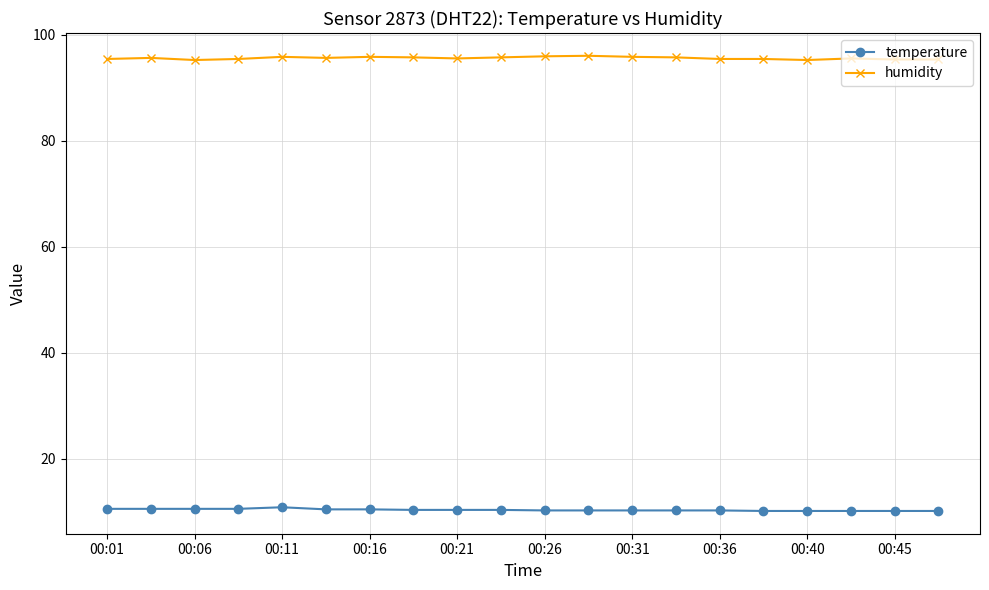

At how many categories does at least one series exceed 16?

20